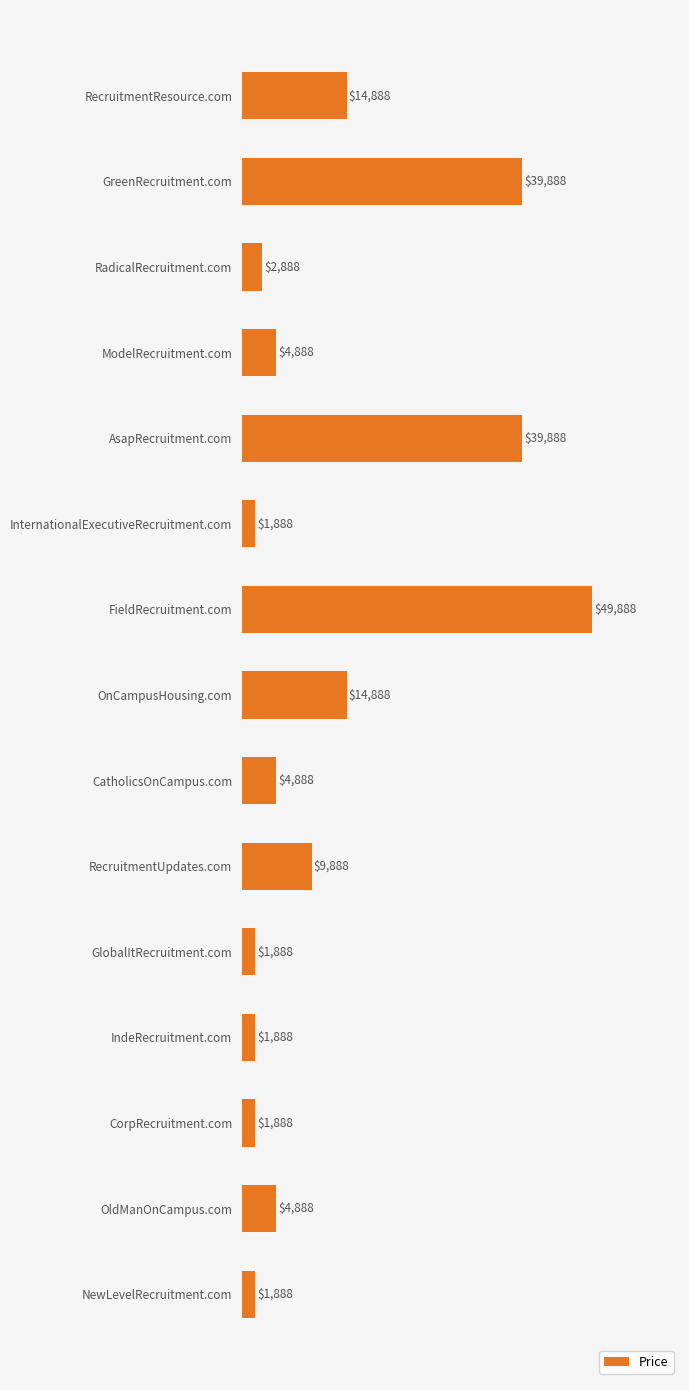

What is the ratio of the value at OnCampusHousing.com to the value at IndeRecruitment.com?

7.9